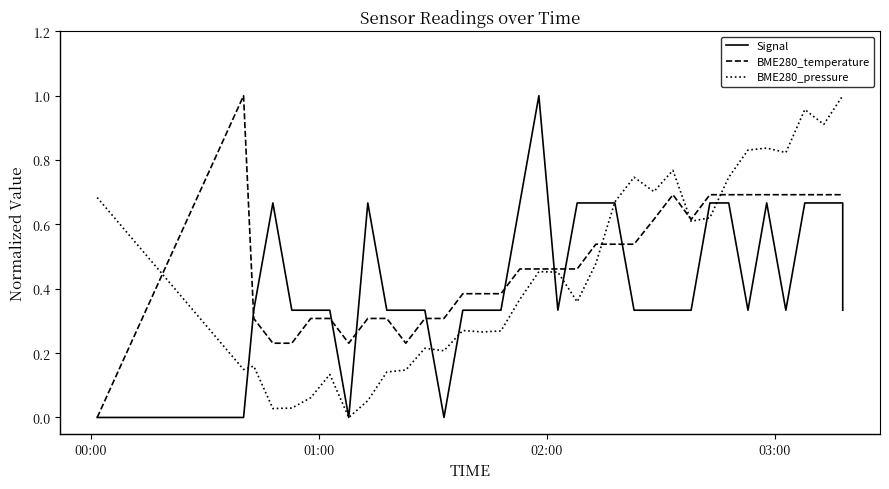

How many interior local valleys does the BME280_temperature series have?

3